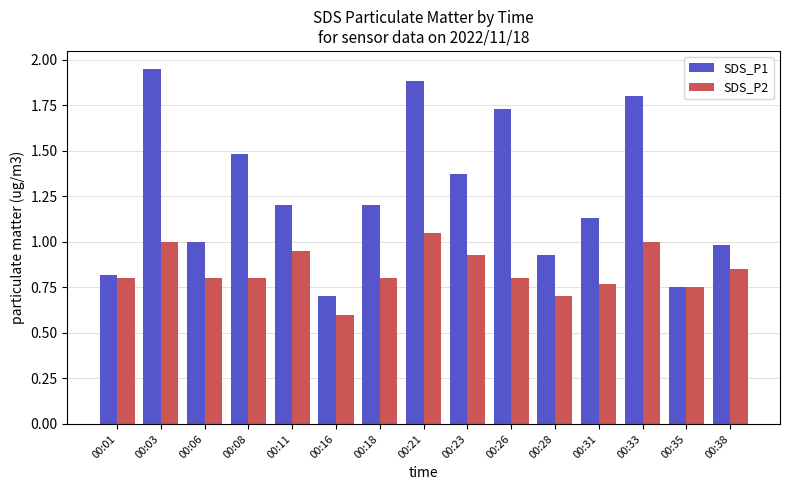

What is the total value across all series at 00:26?

2.5